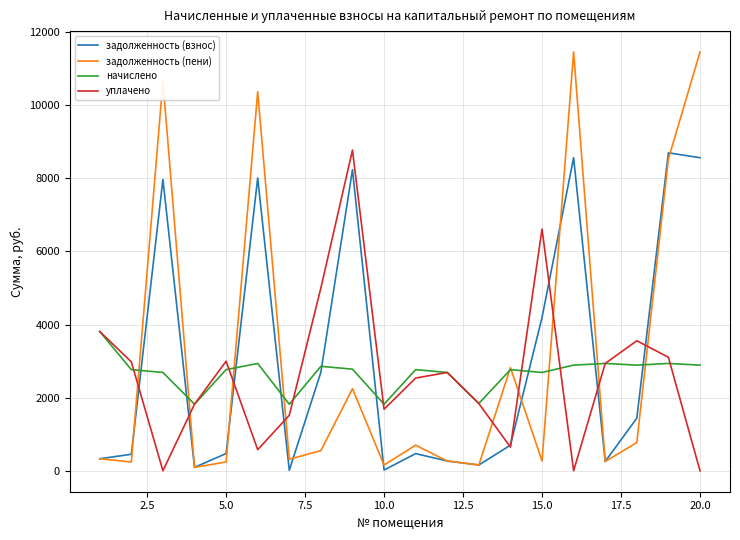

What is the greatest value displayed?

11453.3